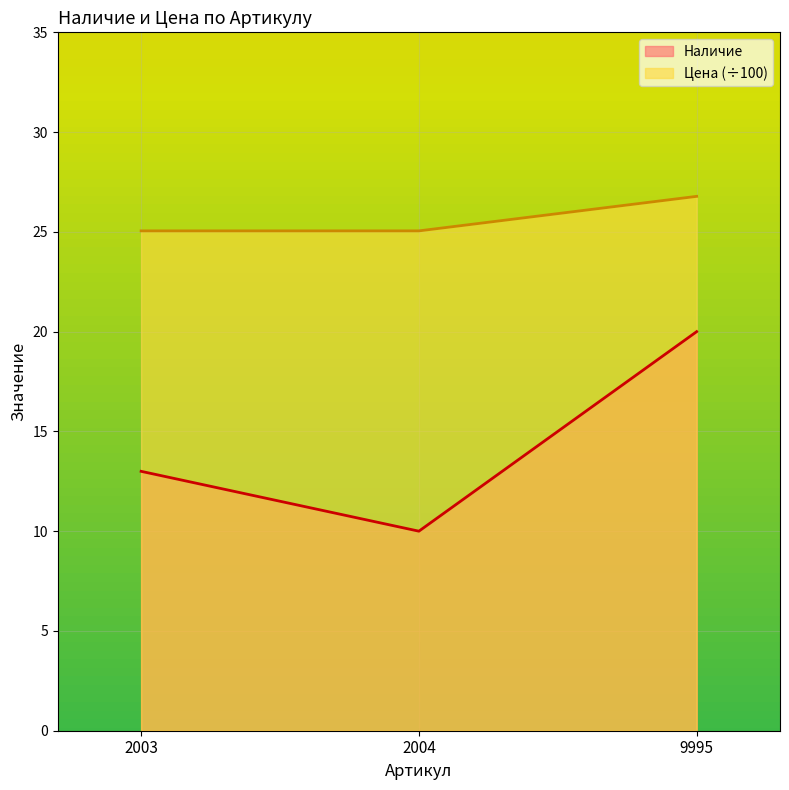

Does the chart display data point markers on the line(s)?

No